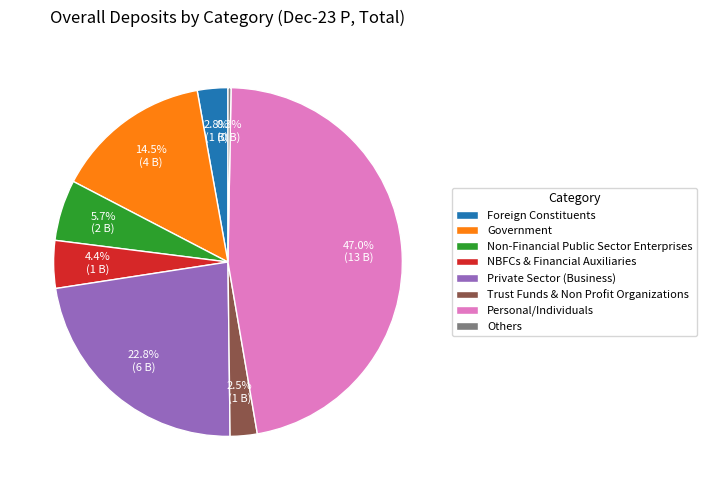

Which has a higher value, Non-Financial Public Sector Enterprises or Personal/Individuals?

Personal/Individuals